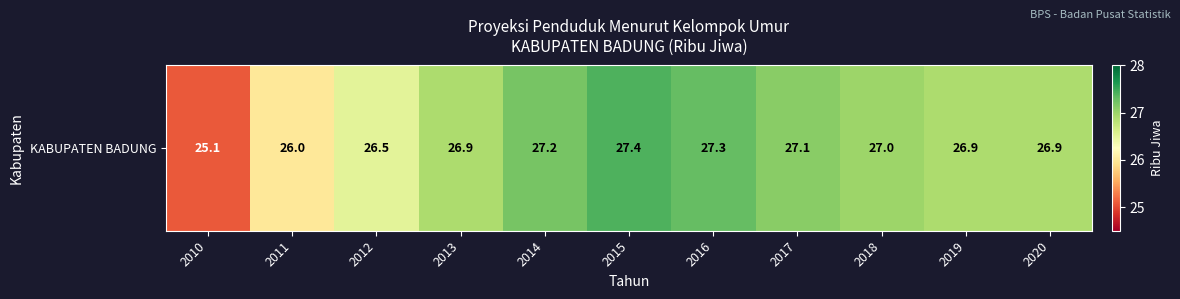

What is the sum of the values at 2013 and 2017?

54.0